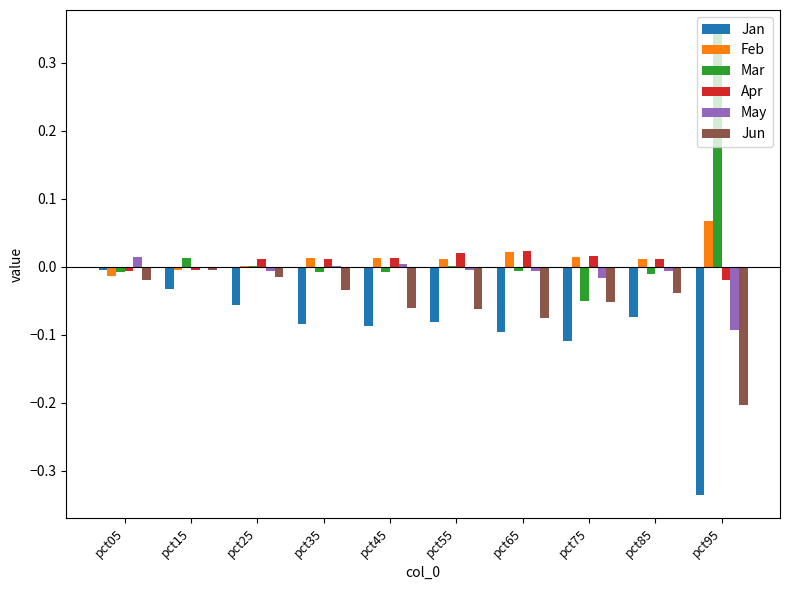

At which label does Mar reach its peak?

pct95